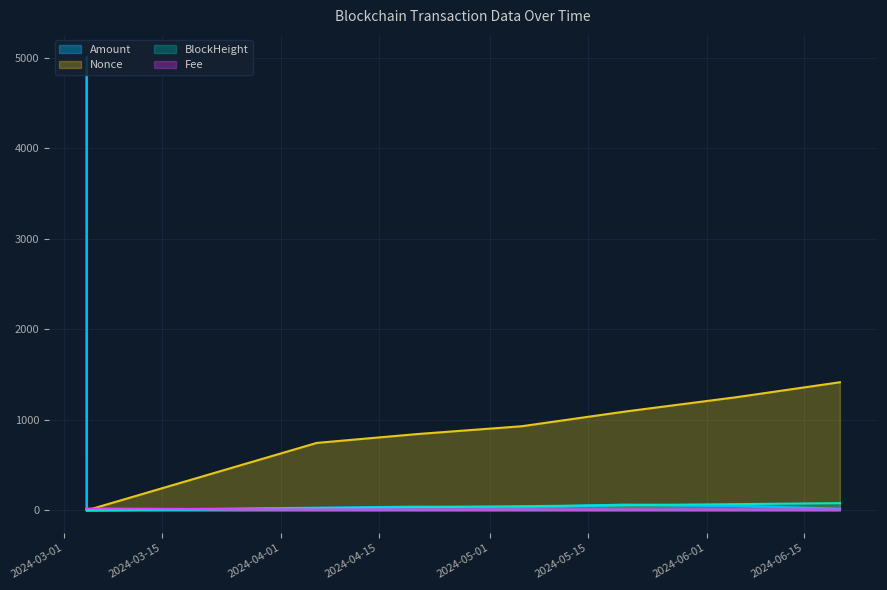

Is it true that Amount equals 8512.6 at 2024-03-04 04:15:00?

False